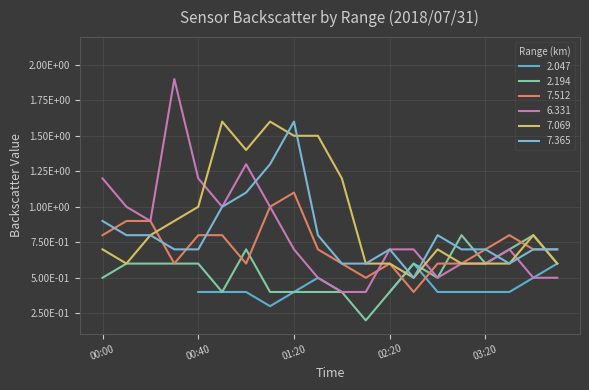

Which series ends up on top after the final intersection of 7.365 and 7.069?

7.365